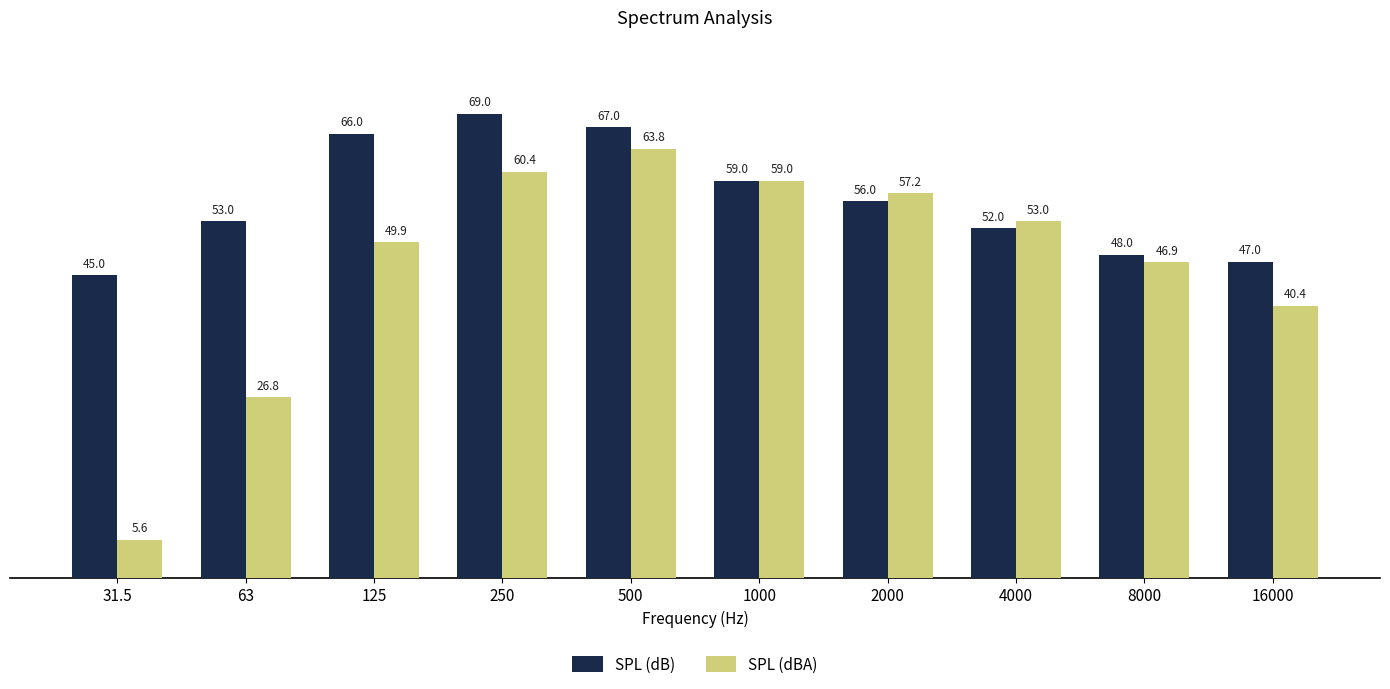

What position from the right is 250?

7